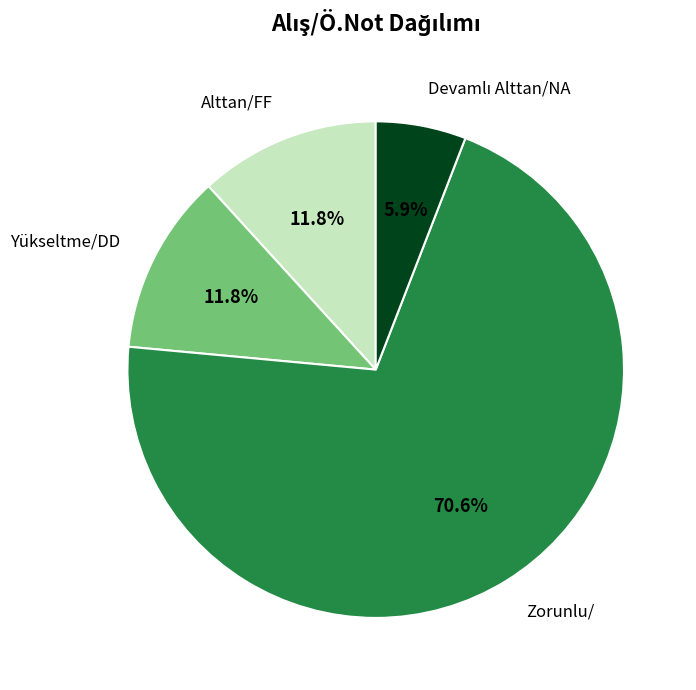

Is there any slice that represents more than half of the pie?

Yes